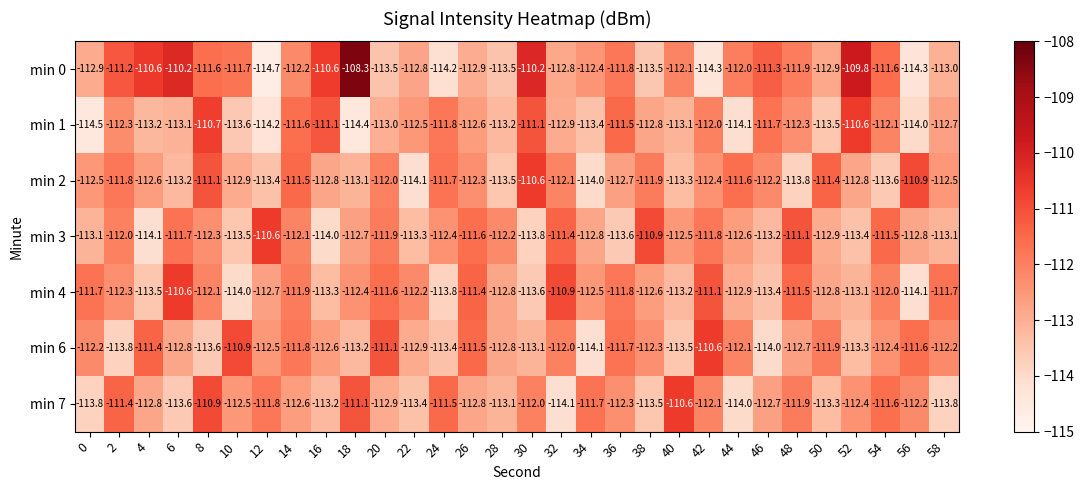

Which series has the largest range (max minus min)?

min 0